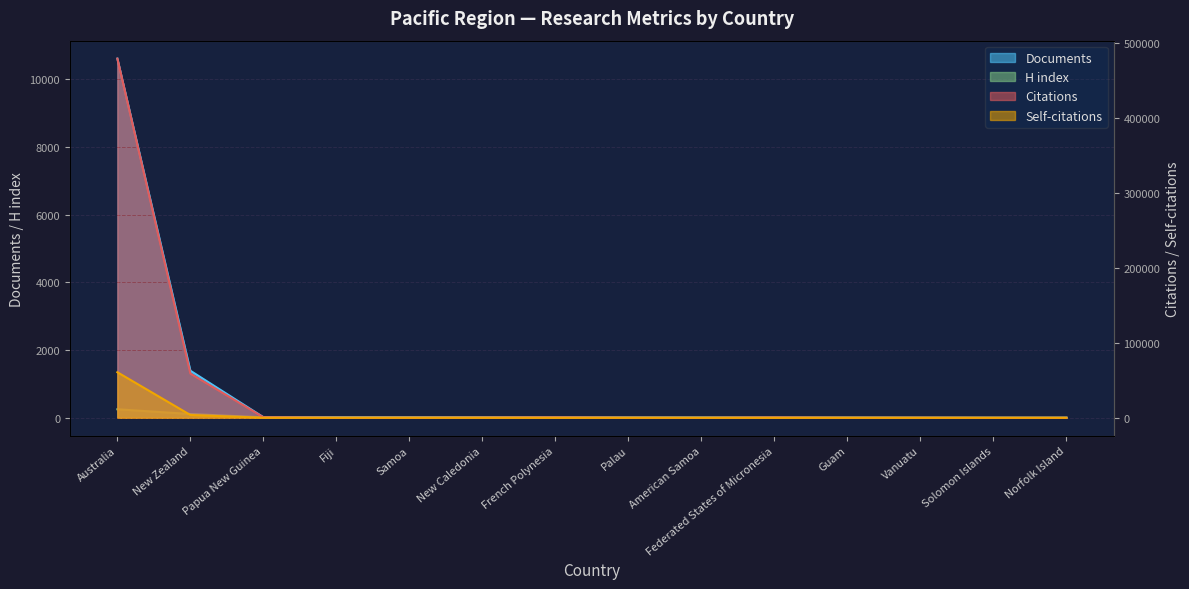

Which has a higher value, French Polynesia or Fiji?

French Polynesia